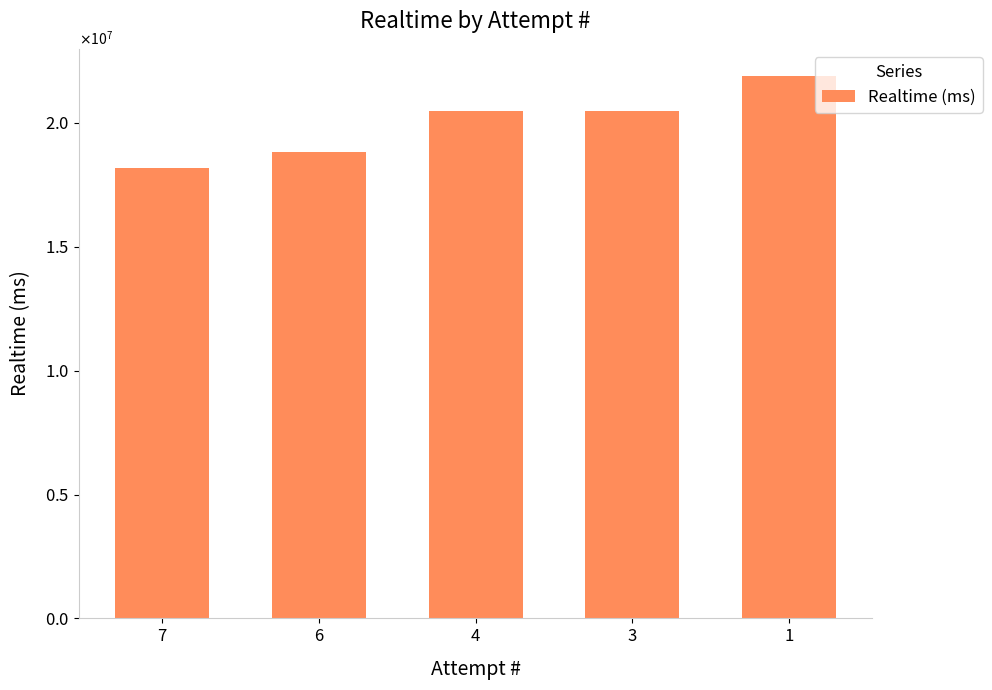

Read the value at 1, to the nearest 50.

21899050